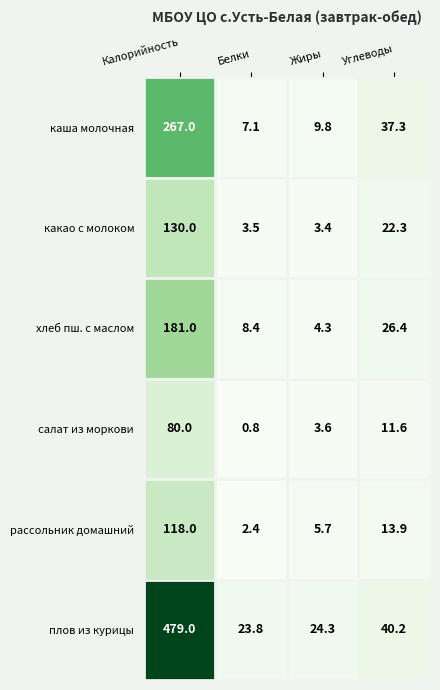

What is the total value across all series at Белки?

46.0